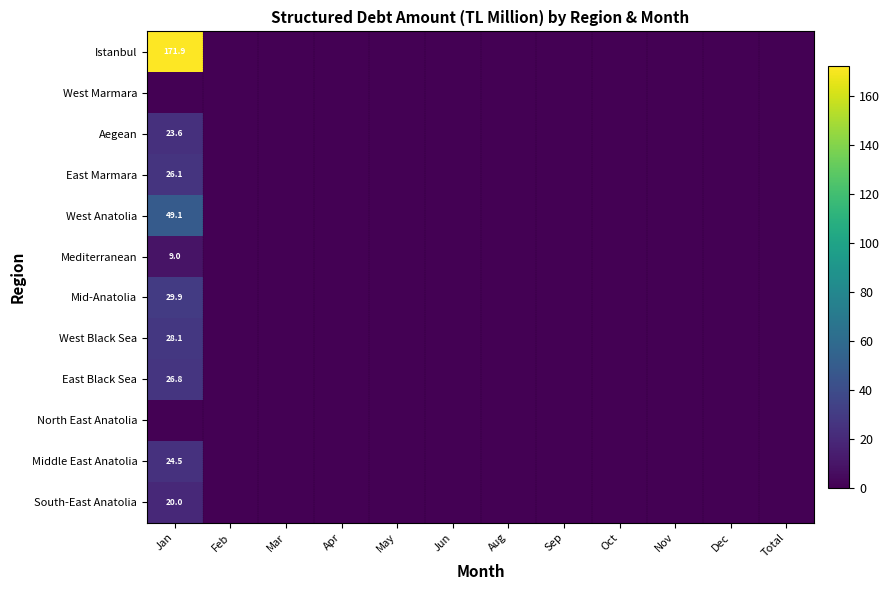

The value of Mid-Anatolia at Jan is 29.9. True or false?

True